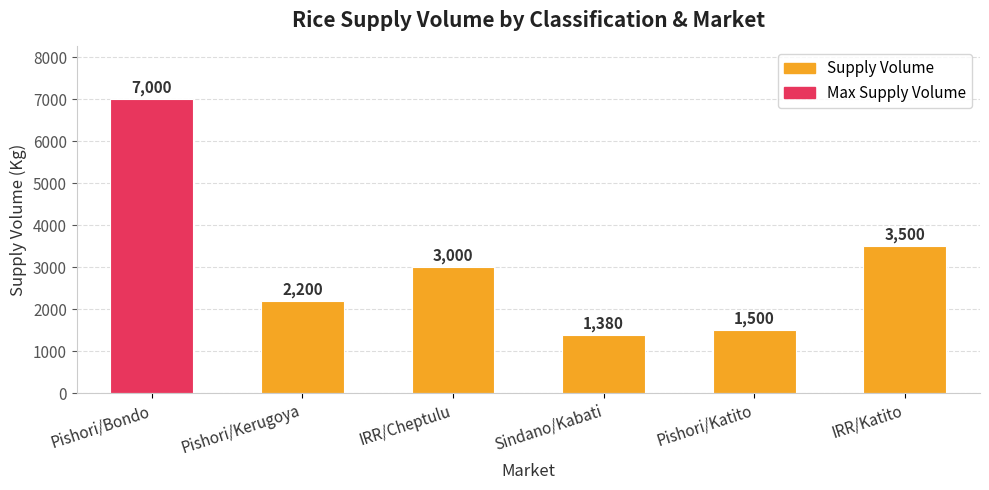

How many values are below 3000?

3